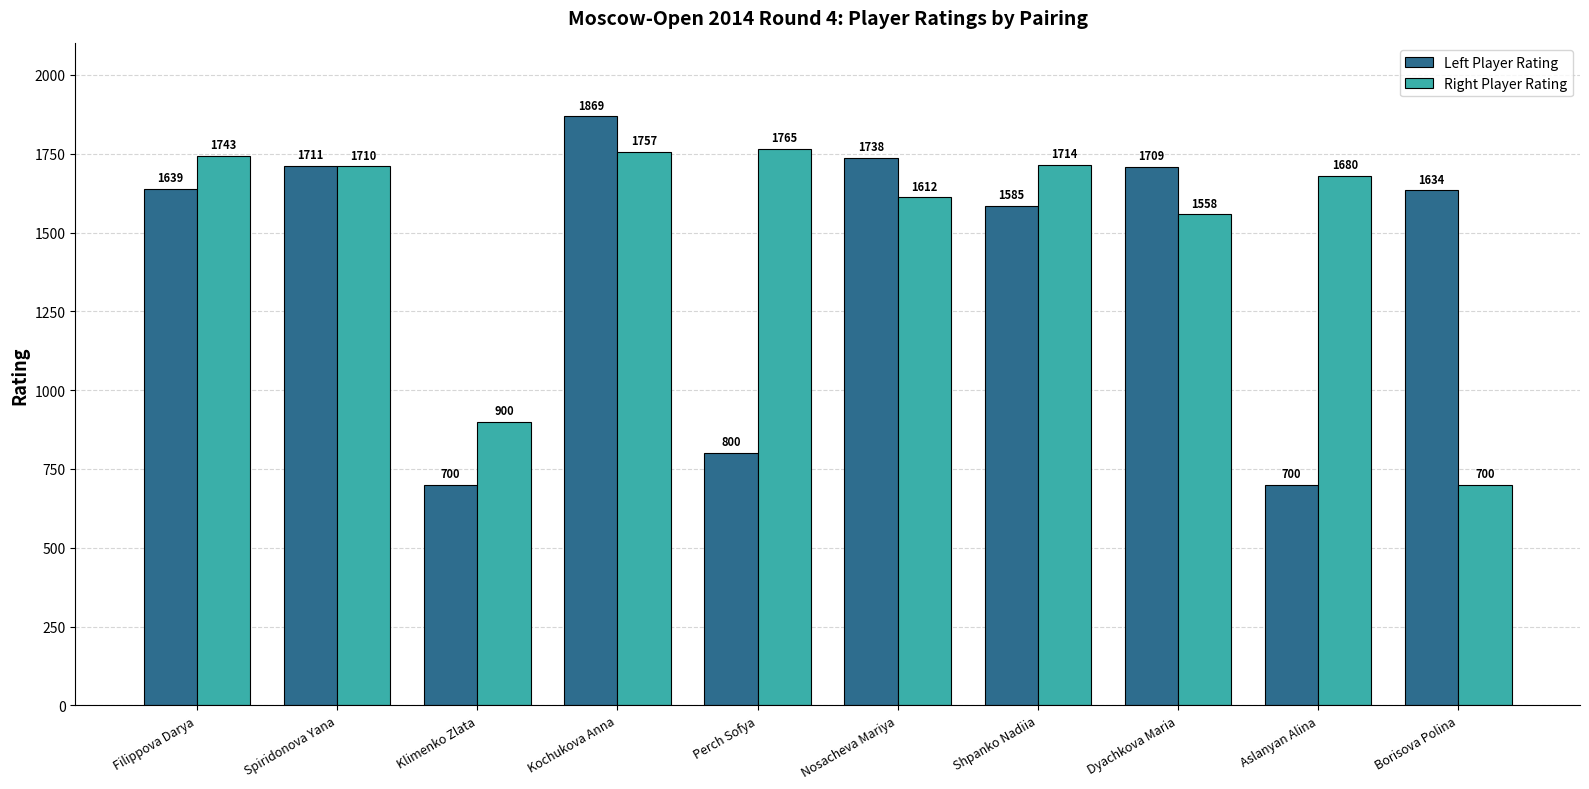

What is the difference between the Left Player Rating values at Kochukova Anna and Spiridonova Yana?

158